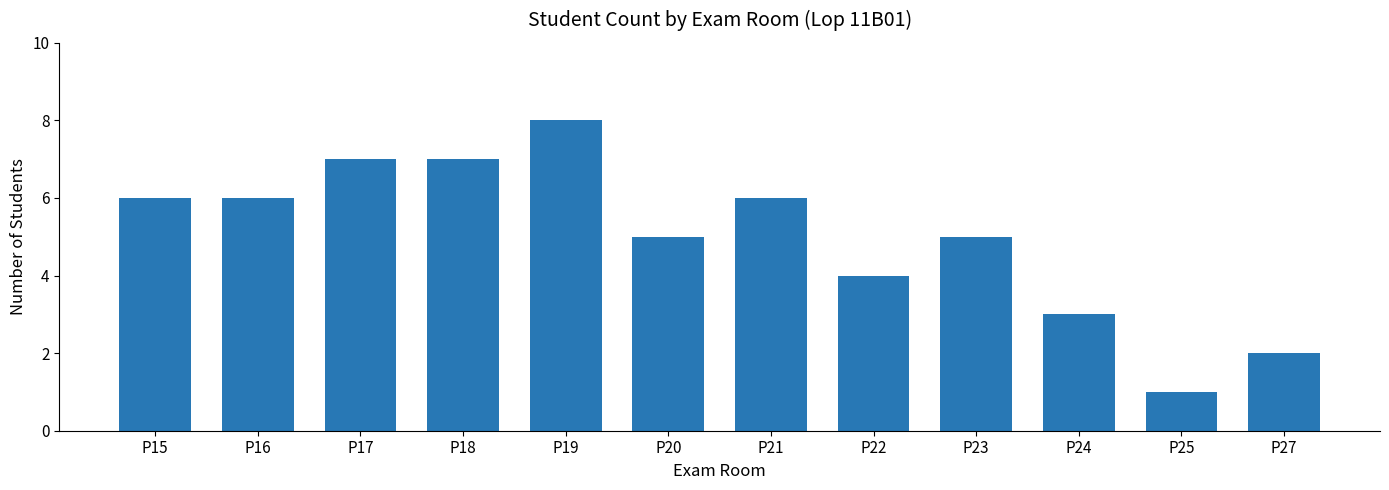

Which label corresponds to the smallest value in the chart?

P25